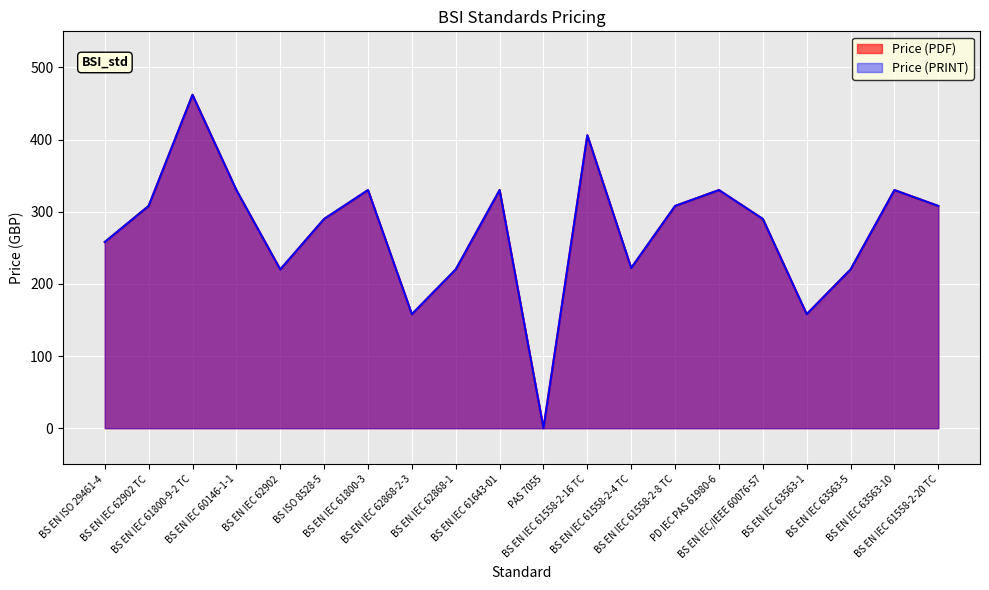

Which series has the largest total across all categories?

Price (PDF)